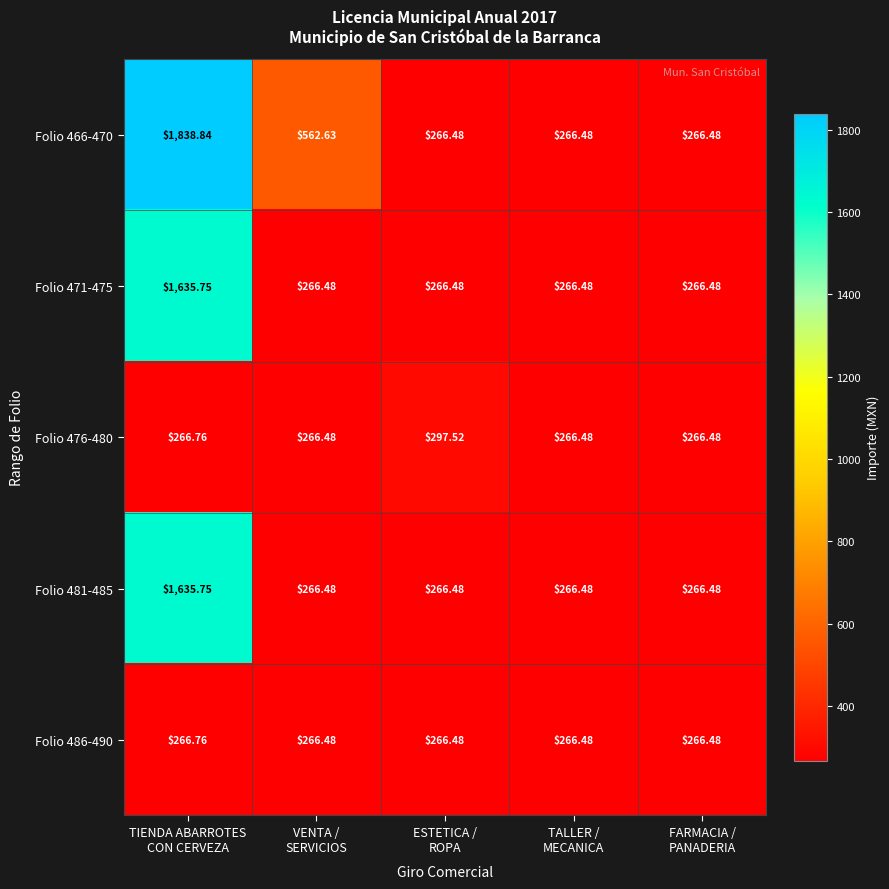

How many distinct data groups are displayed?

5